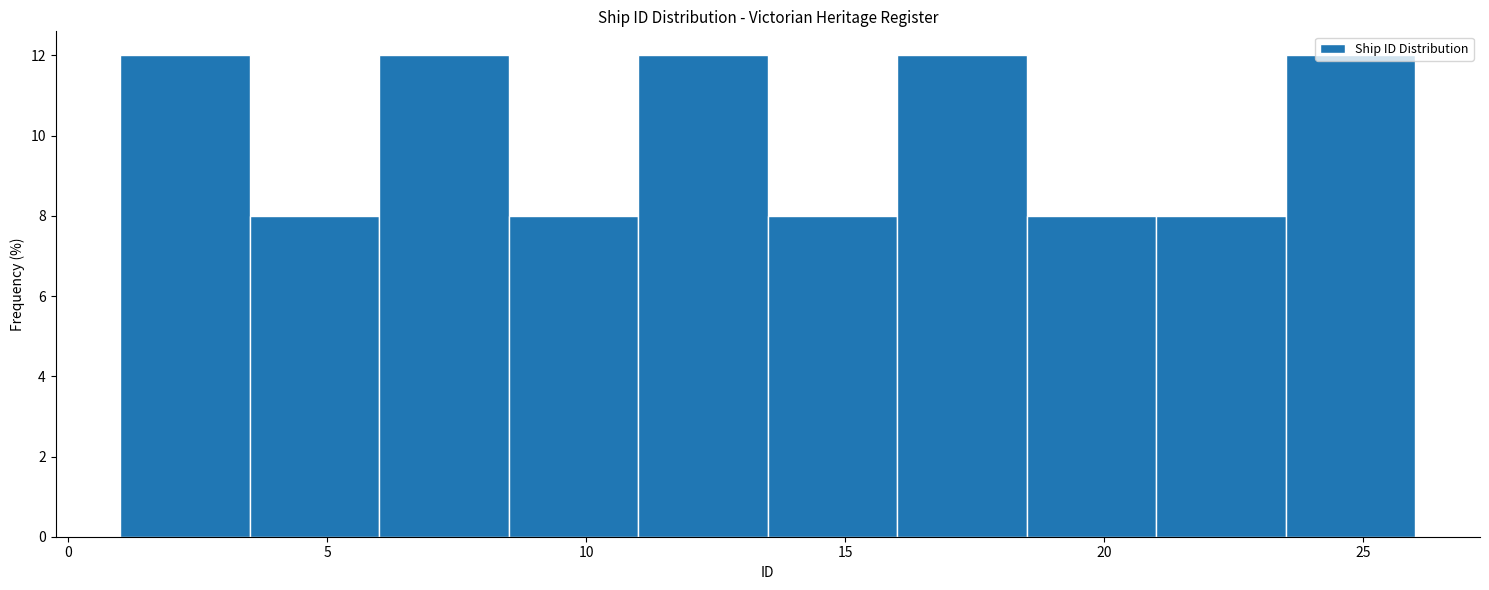

Reading left to right, transcribe this chart: for each bar, give the range it covers on the x-axis and its height. The values are not printed on the chart, so give them approximately, as read against the axis.

1.0 to 3.5: 12
3.5 to 6.0: 8
6.0 to 8.5: 12
8.5 to 11.0: 8
11.0 to 13.5: 12
13.5 to 16.0: 8
16.0 to 18.5: 12
18.5 to 21.0: 8
21.0 to 23.5: 8
23.5 to 26.0: 12